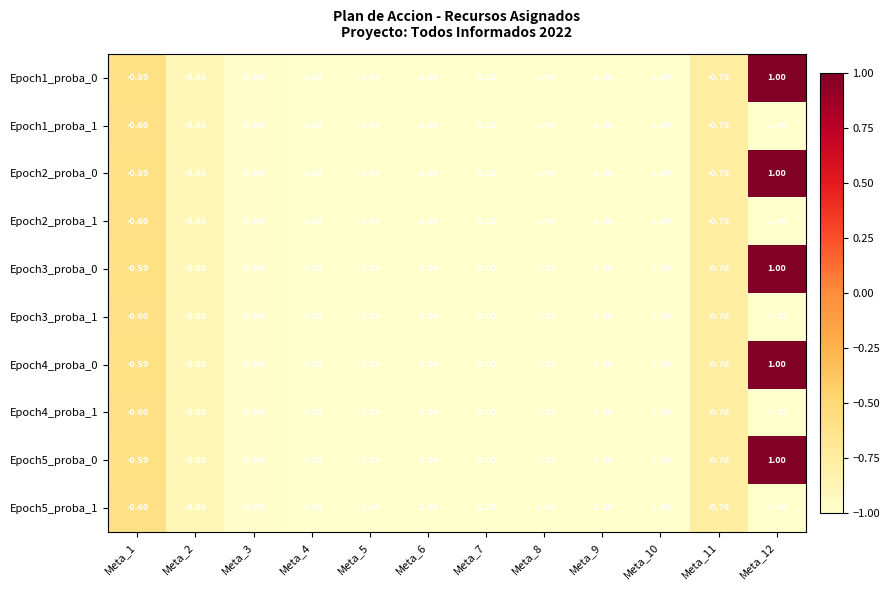

Which series has the largest total across all categories?

Epoch1_proba_0